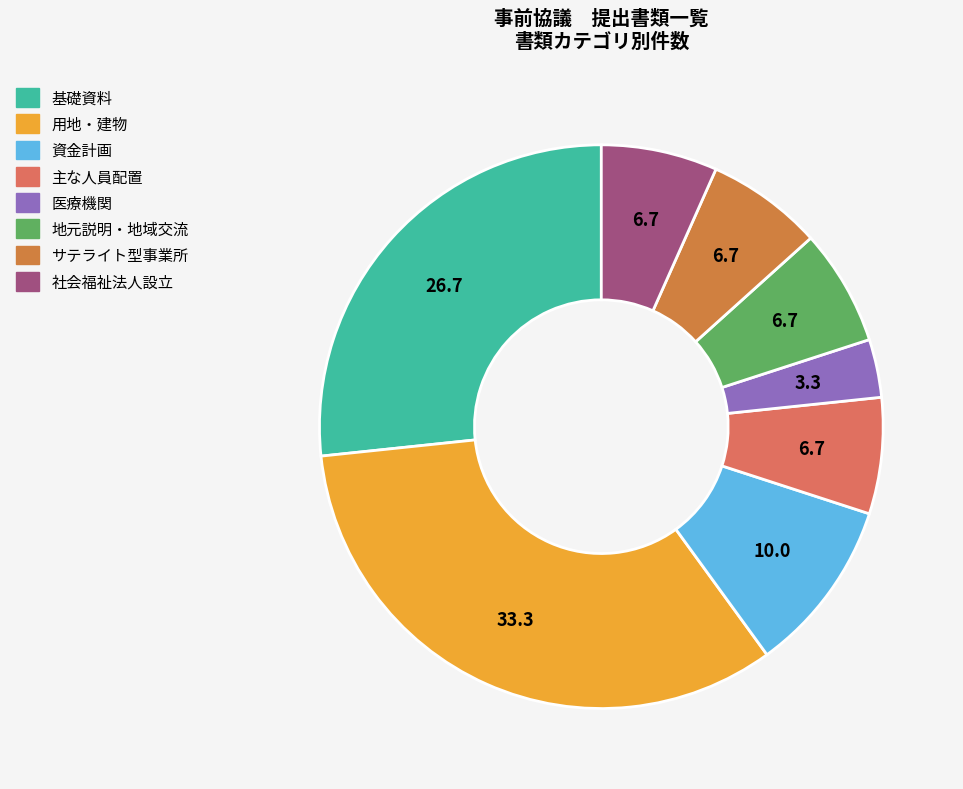

How many slices are in this pie chart?

8